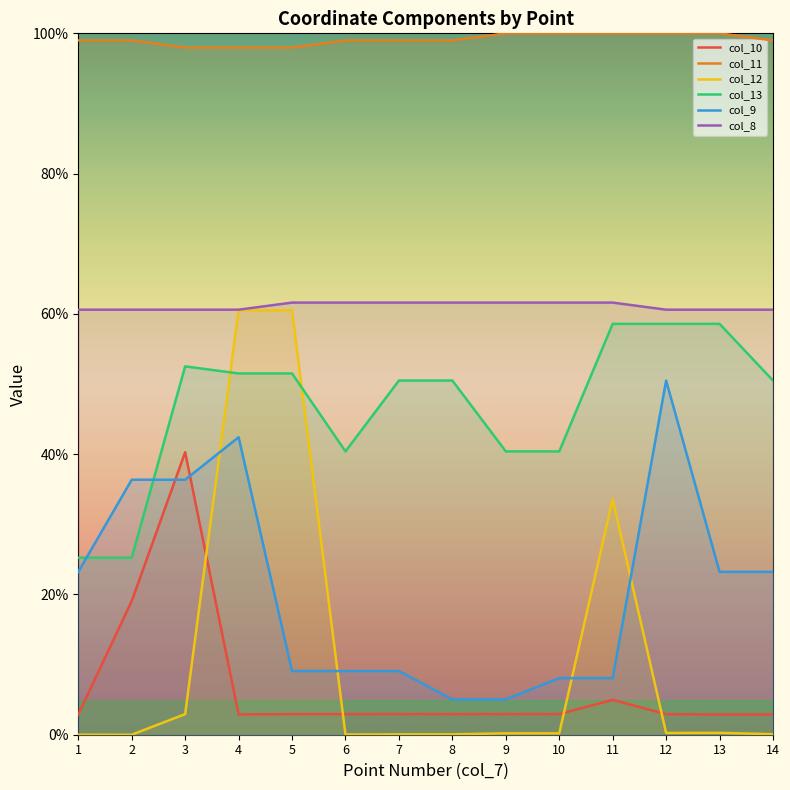

What are all the series names shown in the legend?

col_10, col_11, col_12, col_13, col_9, col_8